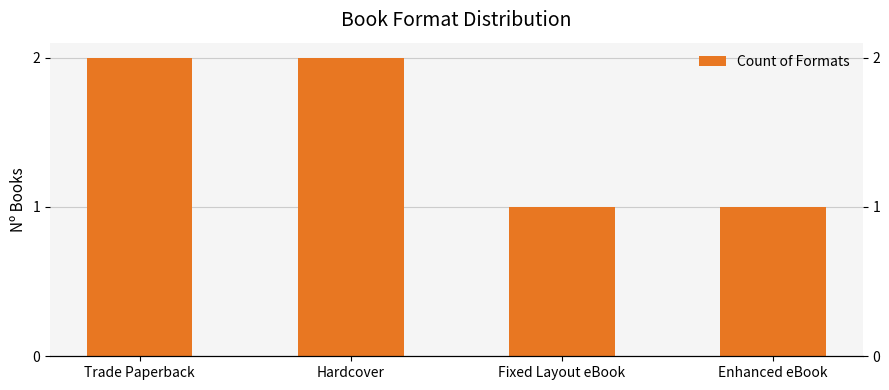

Which category has the lowest value across all series?

Fixed Layout eBook